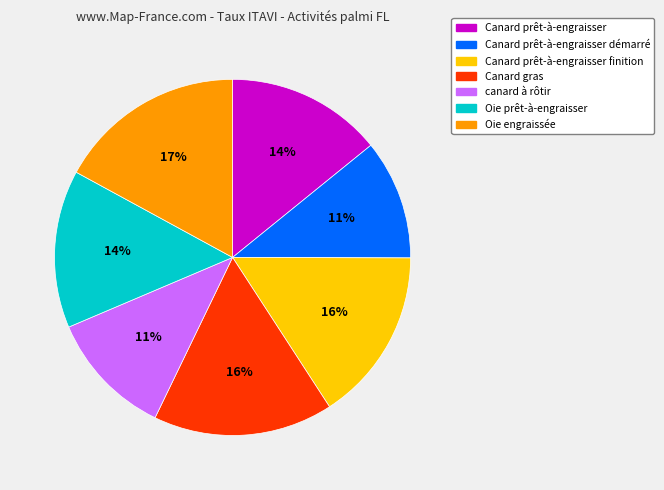

To the nearest percent, what is the average slice percentage?

14%